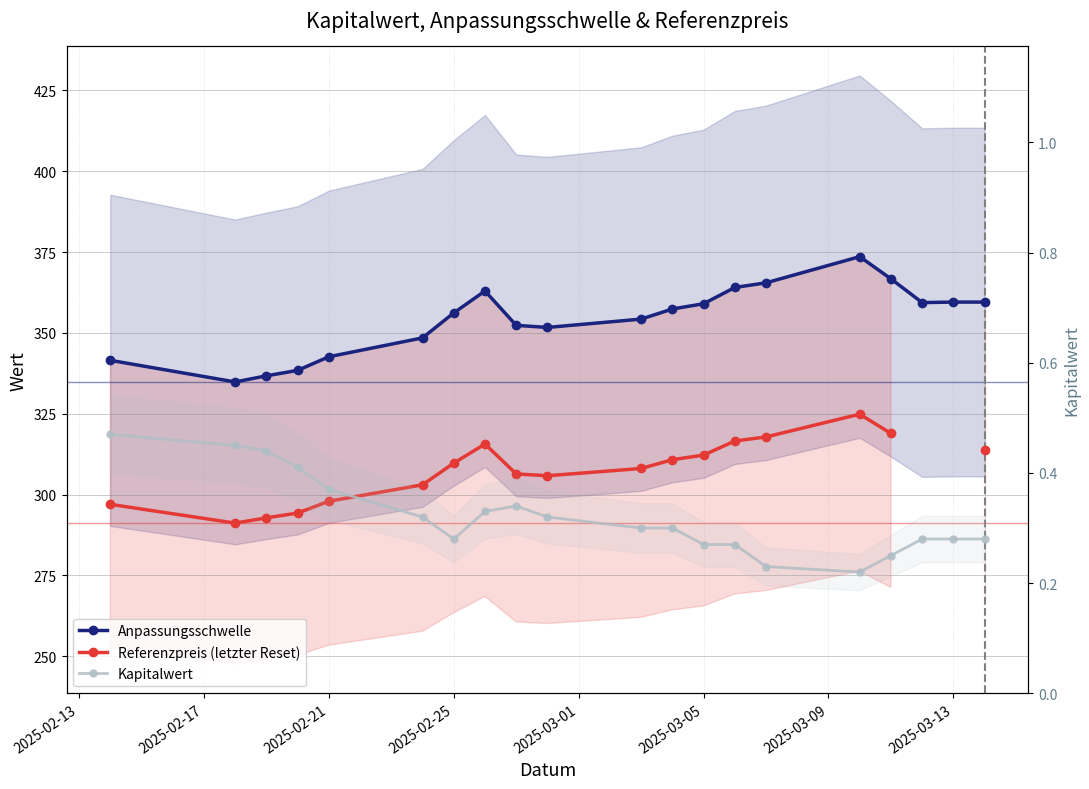

Which series has the widest spread of values?

Anpassungsschwelle